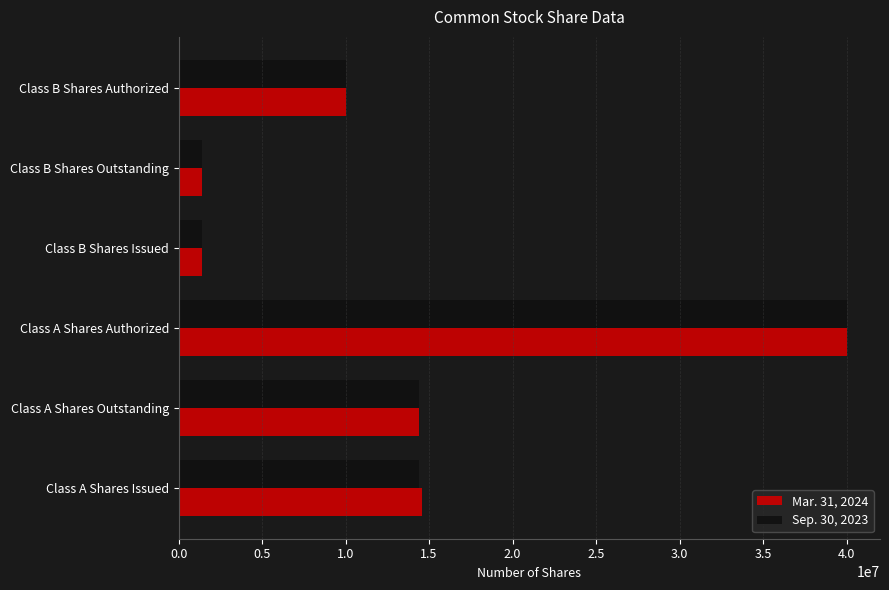

At Class A Shares Issued, list the series in order from largest to smallest.

Mar. 31, 2024, Sep. 30, 2023